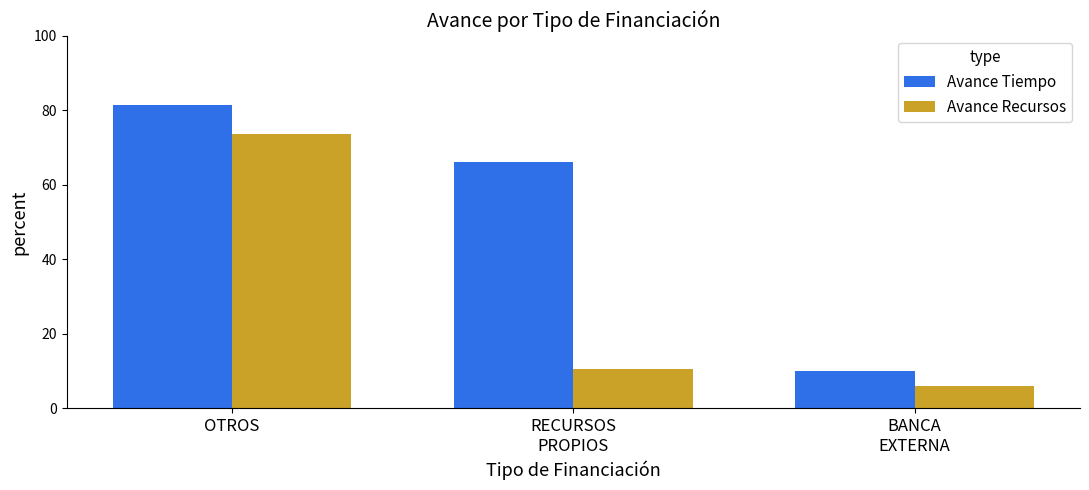

Is it true that Avance Tiempo equals 66.0 at RECURSOS
PROPIOS?

True